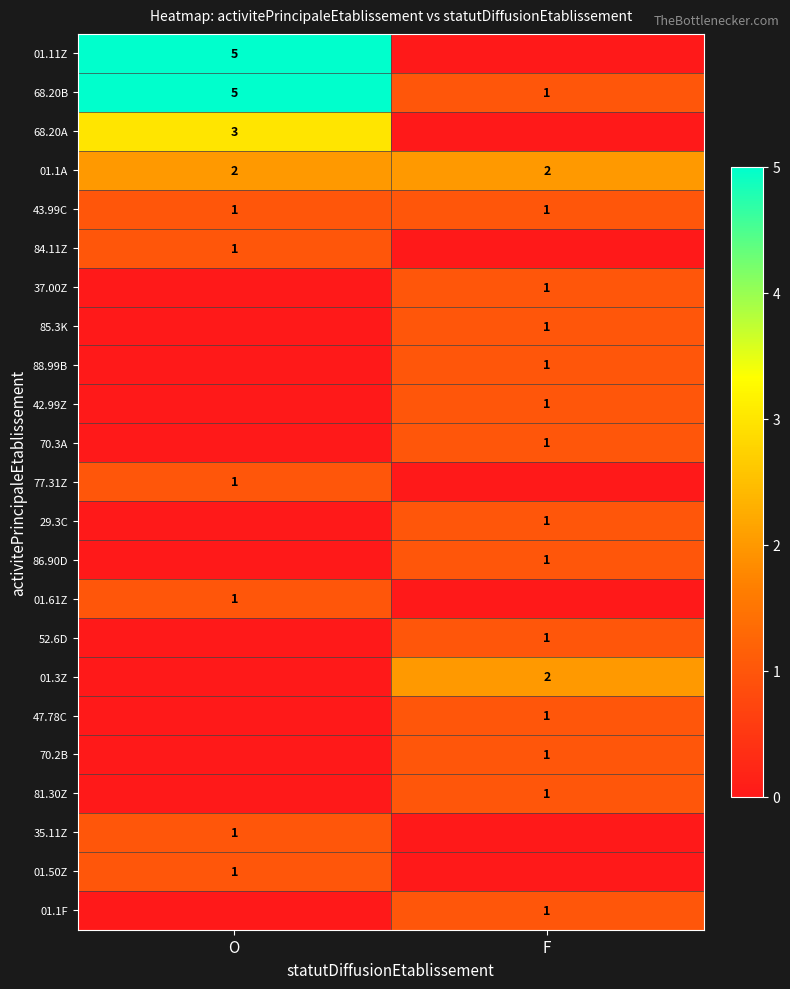

The 29.3C series shows 2 at F. True or false?

False